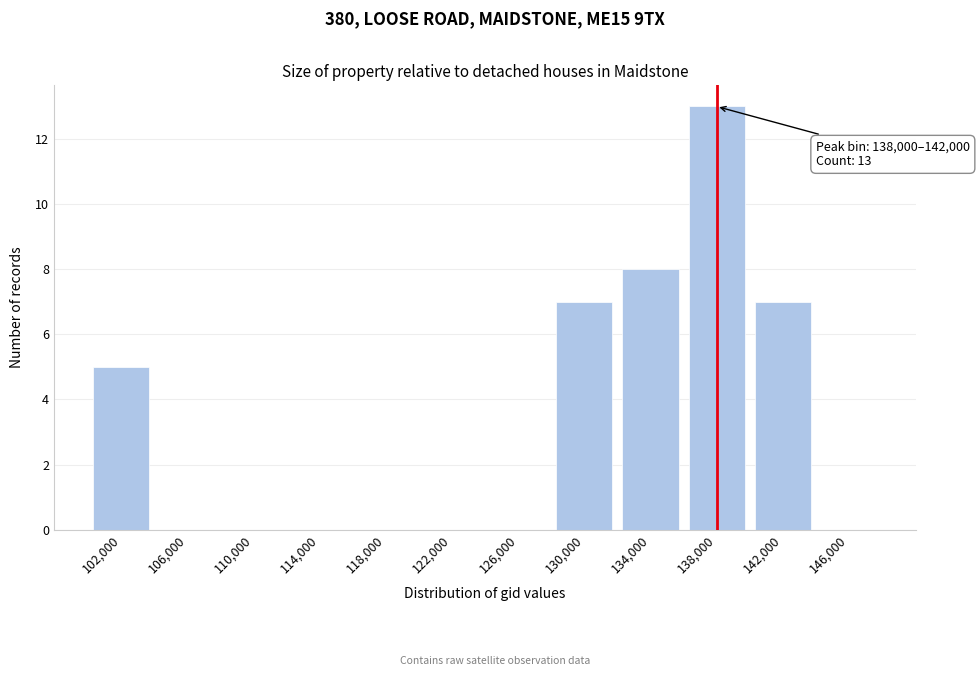

Reading left to right, extract all data points from this chart.

102,000=5	106,000=0	110,000=0	114,000=0	118,000=0	122,000=0	126,000=0	130,000=7	134,000=8	138,000=13	142,000=7	146,000=0